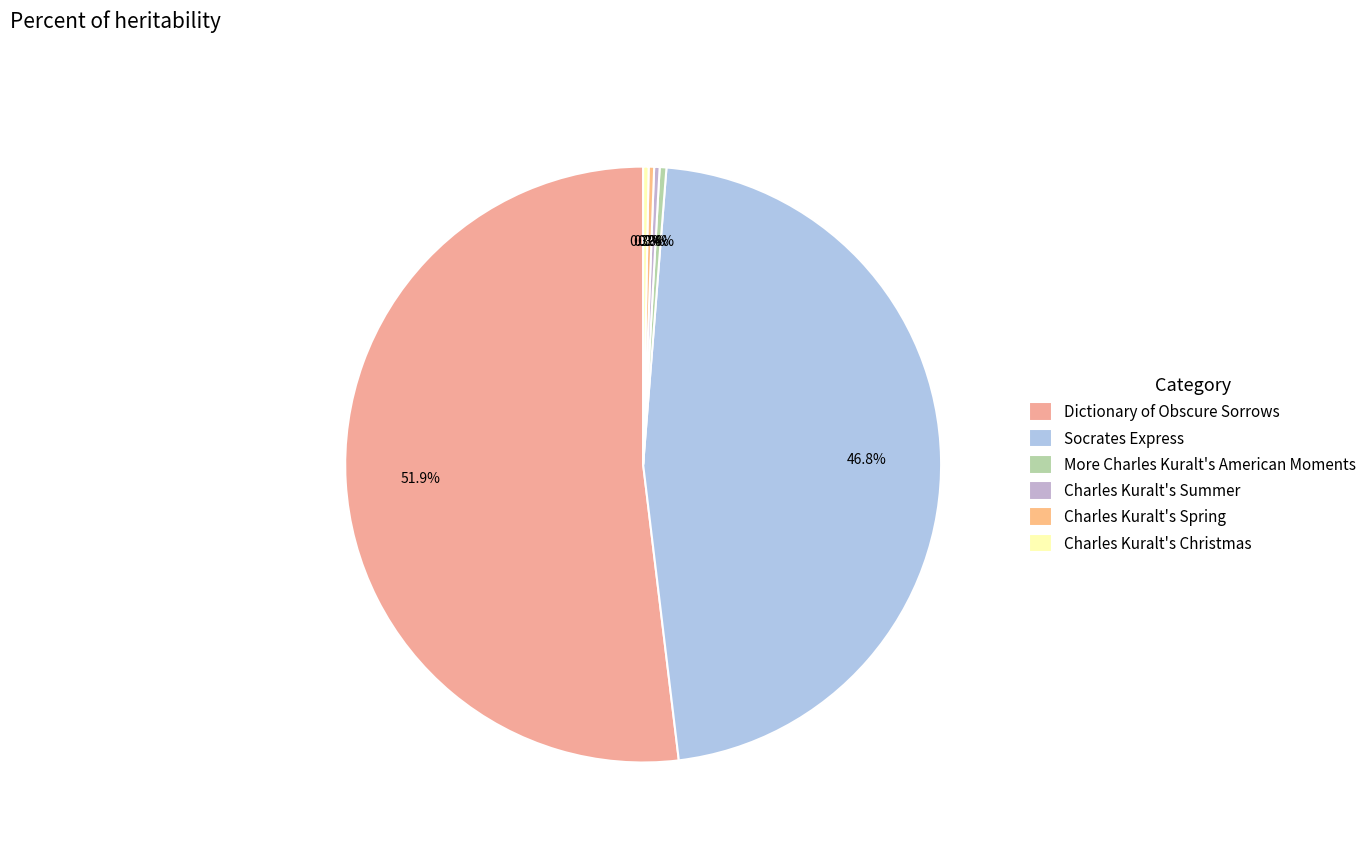

True or false: Charles Kuralt's Christmas accounts for 1% of the total.

False